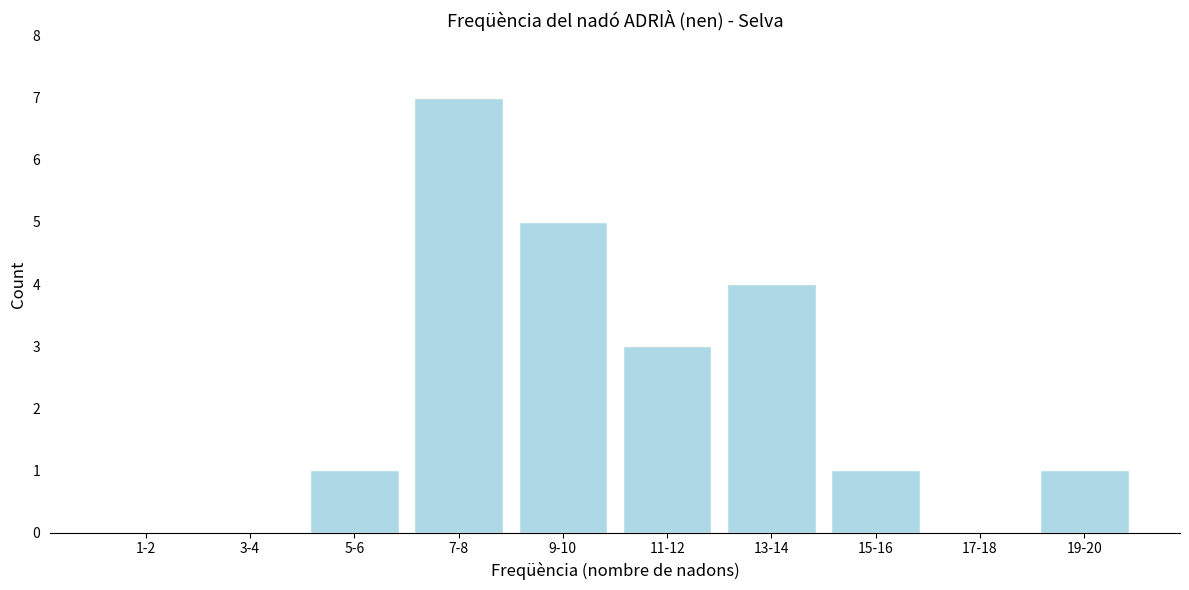

Reading right to left, extract all data points from this chart.

19-20=1	17-18=0	15-16=1	13-14=4	11-12=3	9-10=5	7-8=7	5-6=1	3-4=0	1-2=0